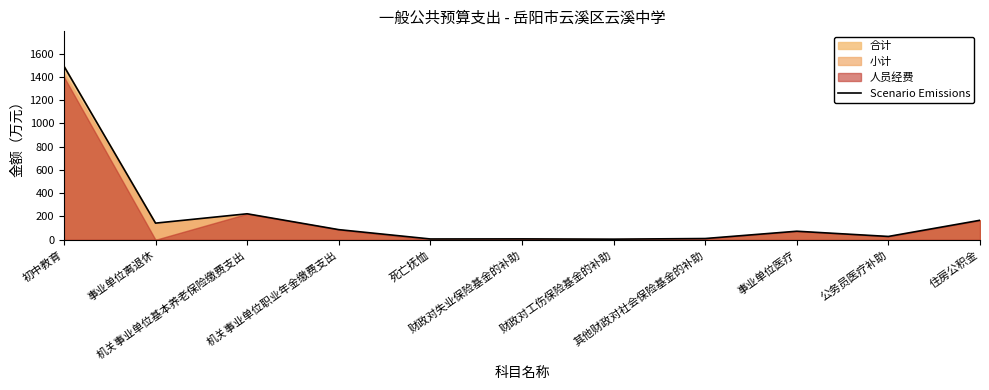

How many points are lower than both their immediate neighbors (excluding endpoints)?

4